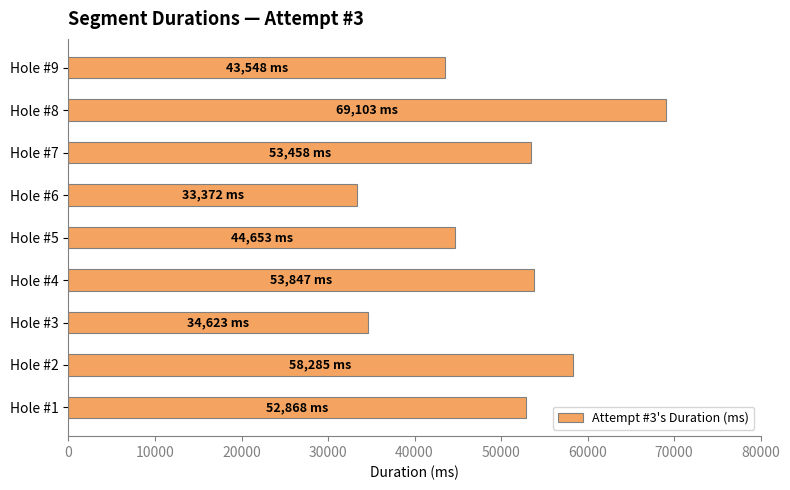

What is the approximate value at Hole #2, to the nearest 50?

58300